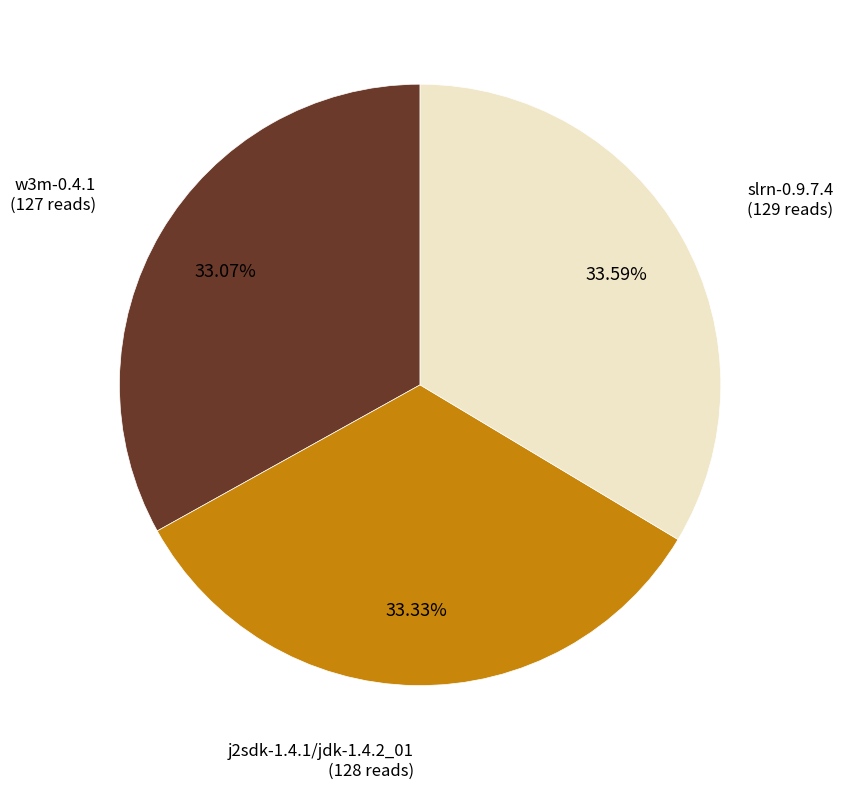

Approximately how many times larger is the value at w3m-0.4.1 compared to j2sdk-1.4.1/jdk-1.4.2_01?

1.0